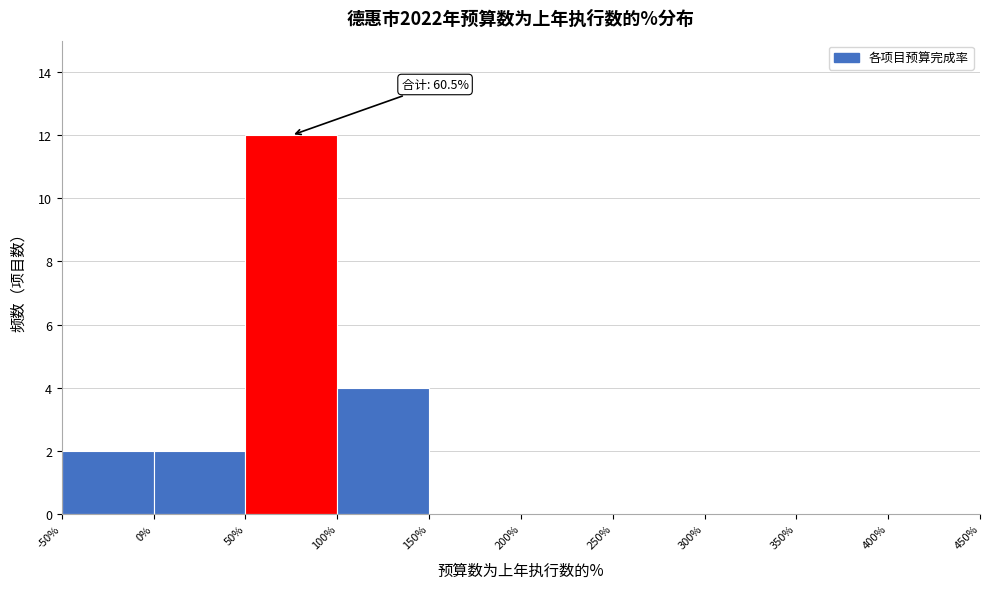

Over which range of the x-axis is the bar tallest?

50% to 100%